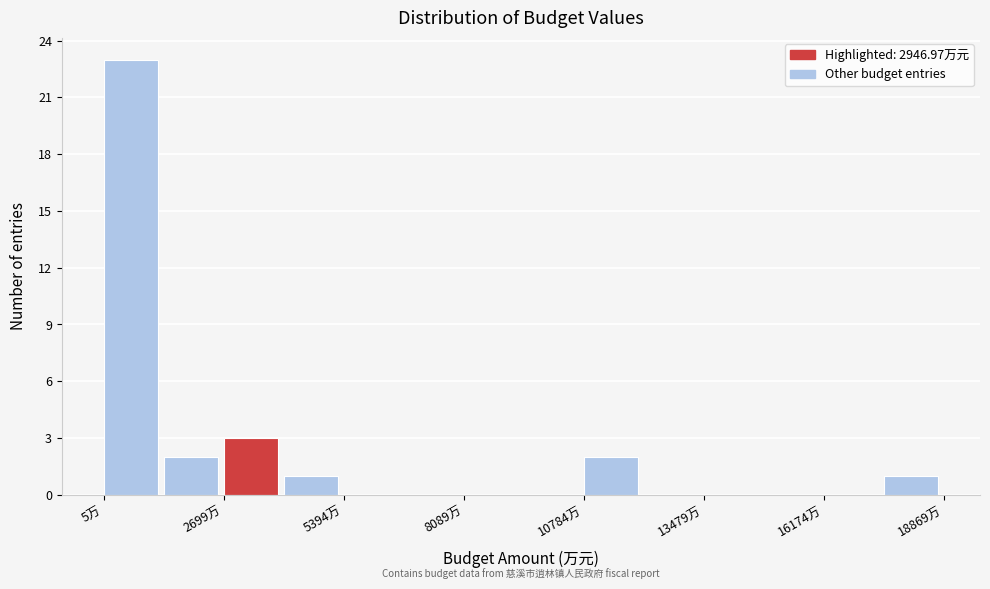

Read against the x-axis, roughly where is the centre of the tallest bar?

500